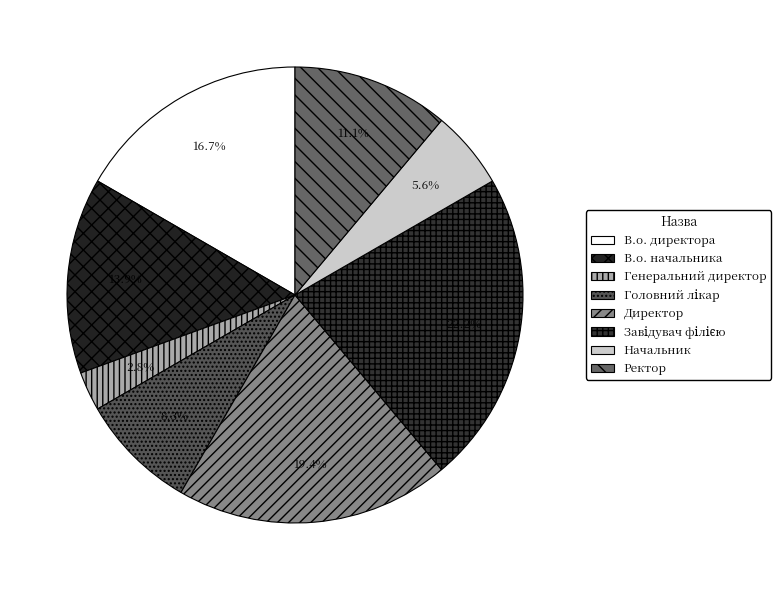

Between В.о. начальника and Головний лікар, which is larger?

В.о. начальника